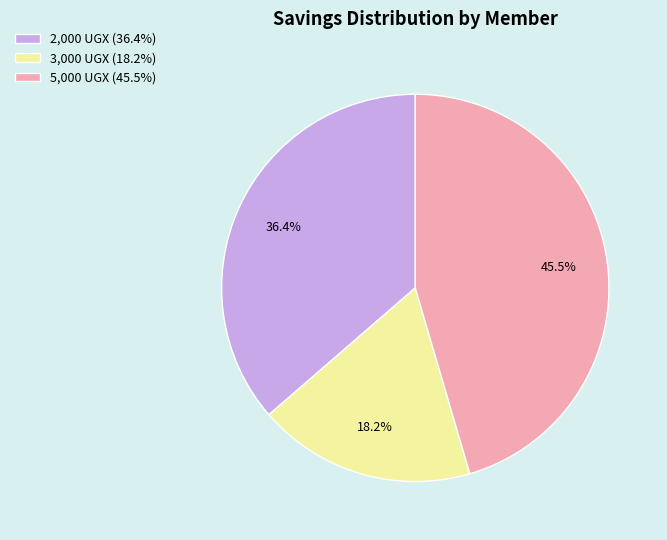

Which slice is the largest?

5,000 UGX (45.5%)